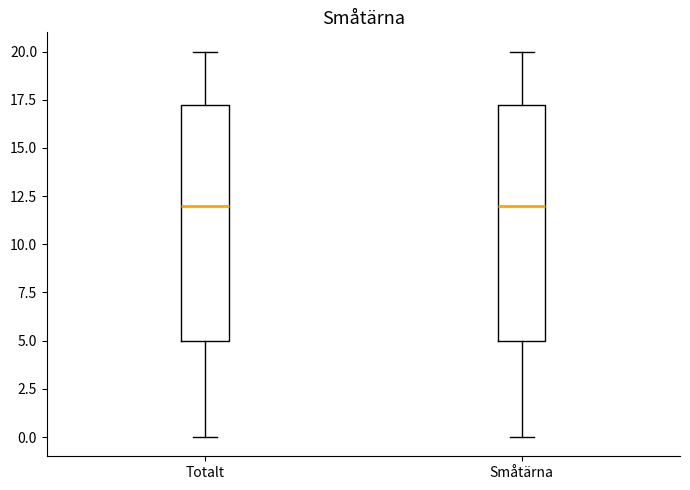

Reading left to right, read every box against the y-axis: the position of its median line, the range the box covers, and the ends of its whiskers. The values are not printed on the chart, so give them approximately, as read against the axis.

Totalt: median 12.0, box 5.0 to 17.5, whiskers 0.0 to 20.0
Småtärna: median 12.0, box 5.0 to 17.5, whiskers 0.0 to 20.0